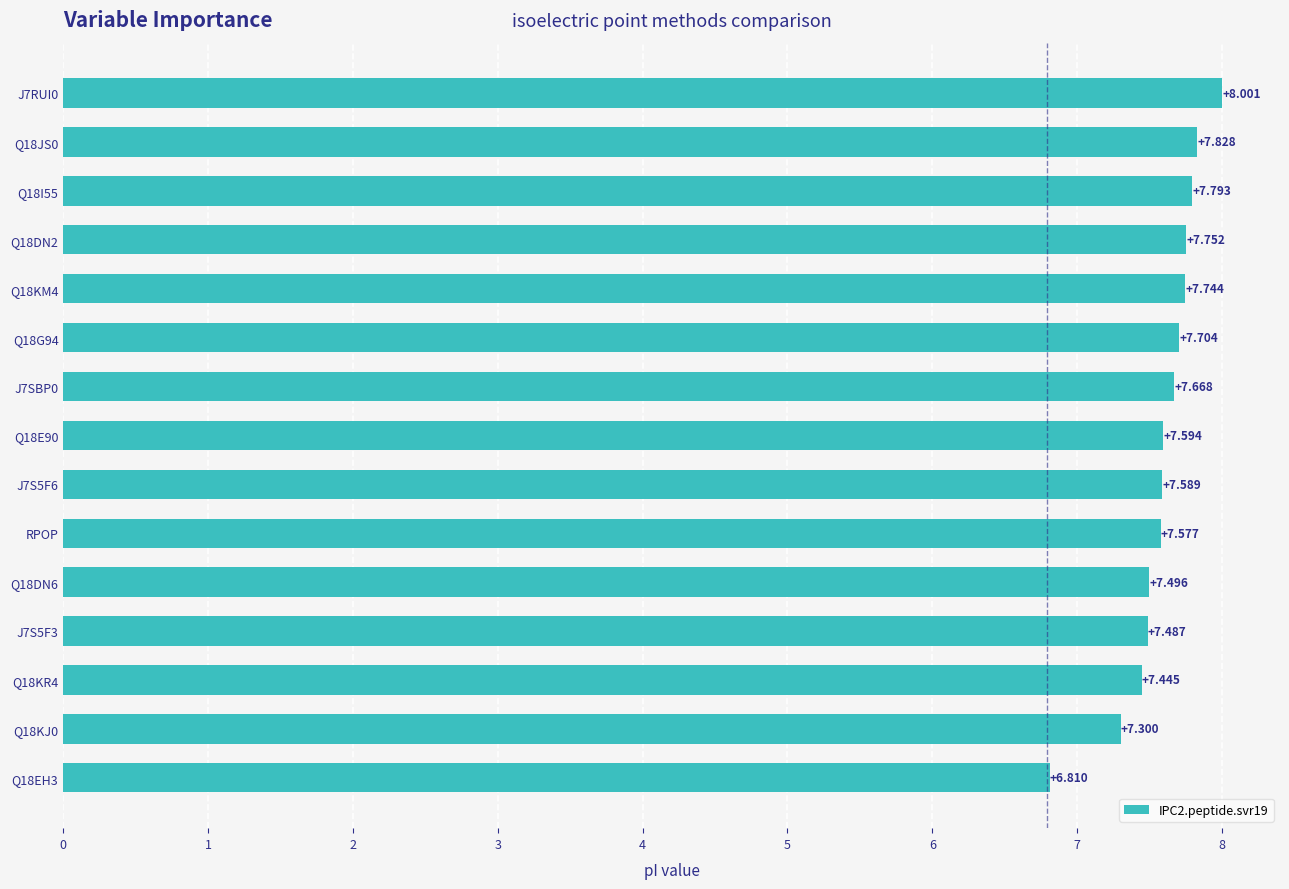

What is the minimum value shown in the chart?

6.8